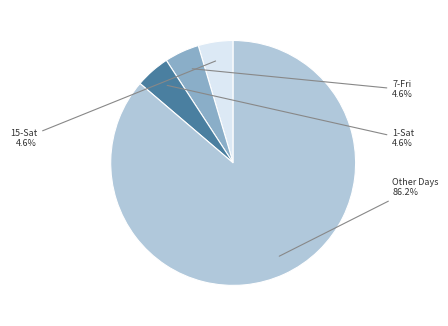

Does any single category account for the majority?

Yes